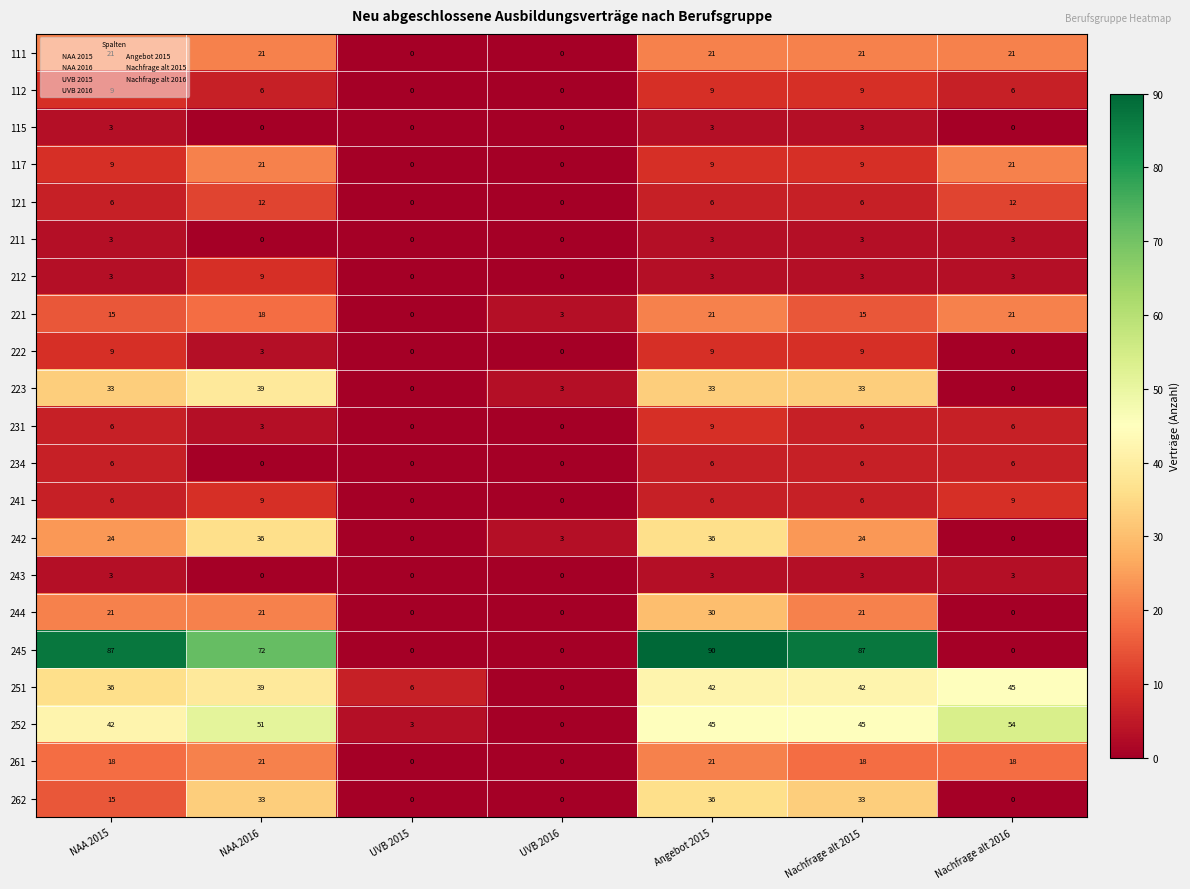

What is the maximum value for 117?

21